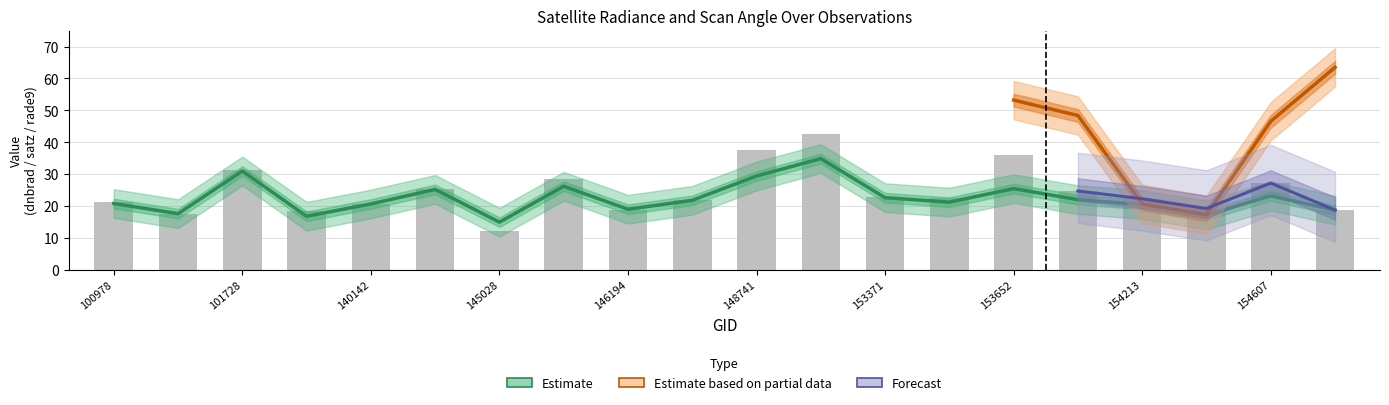

What is the minimum value for rade9_aggzone_norm?

15.0